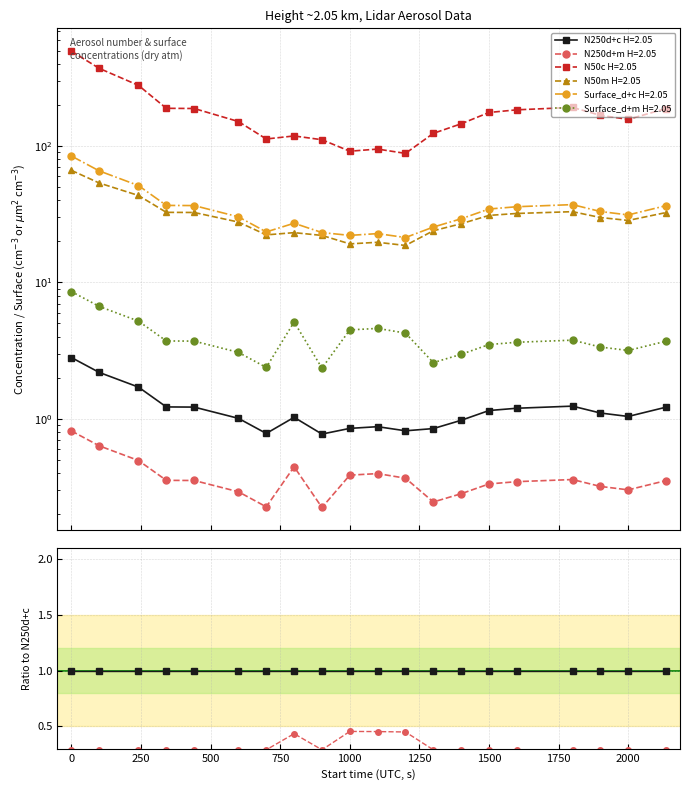

Between 441 and 900, which is larger?

441